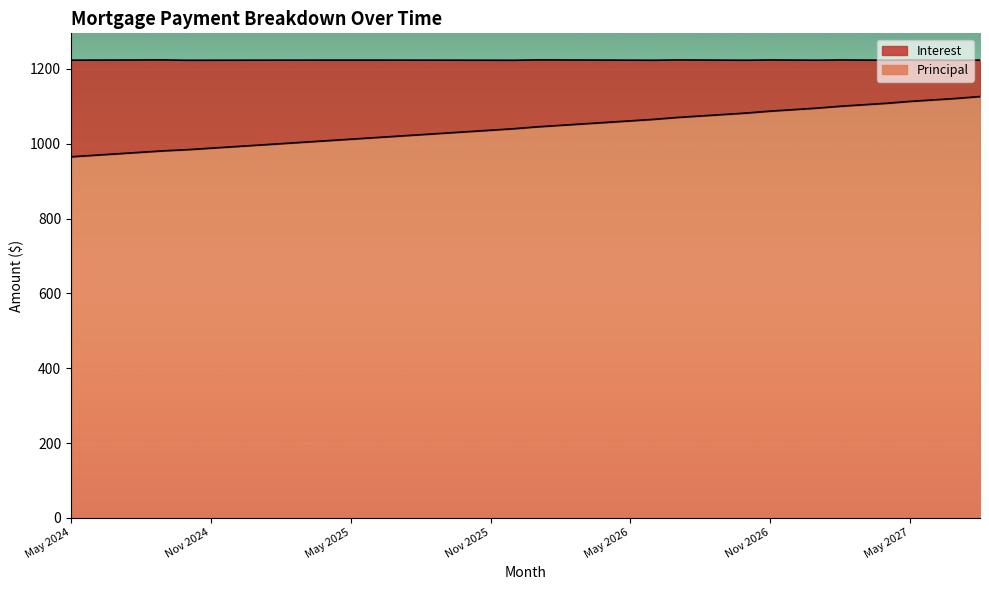

What is the difference between the values at Jun 2024 and Aug 2024?

8